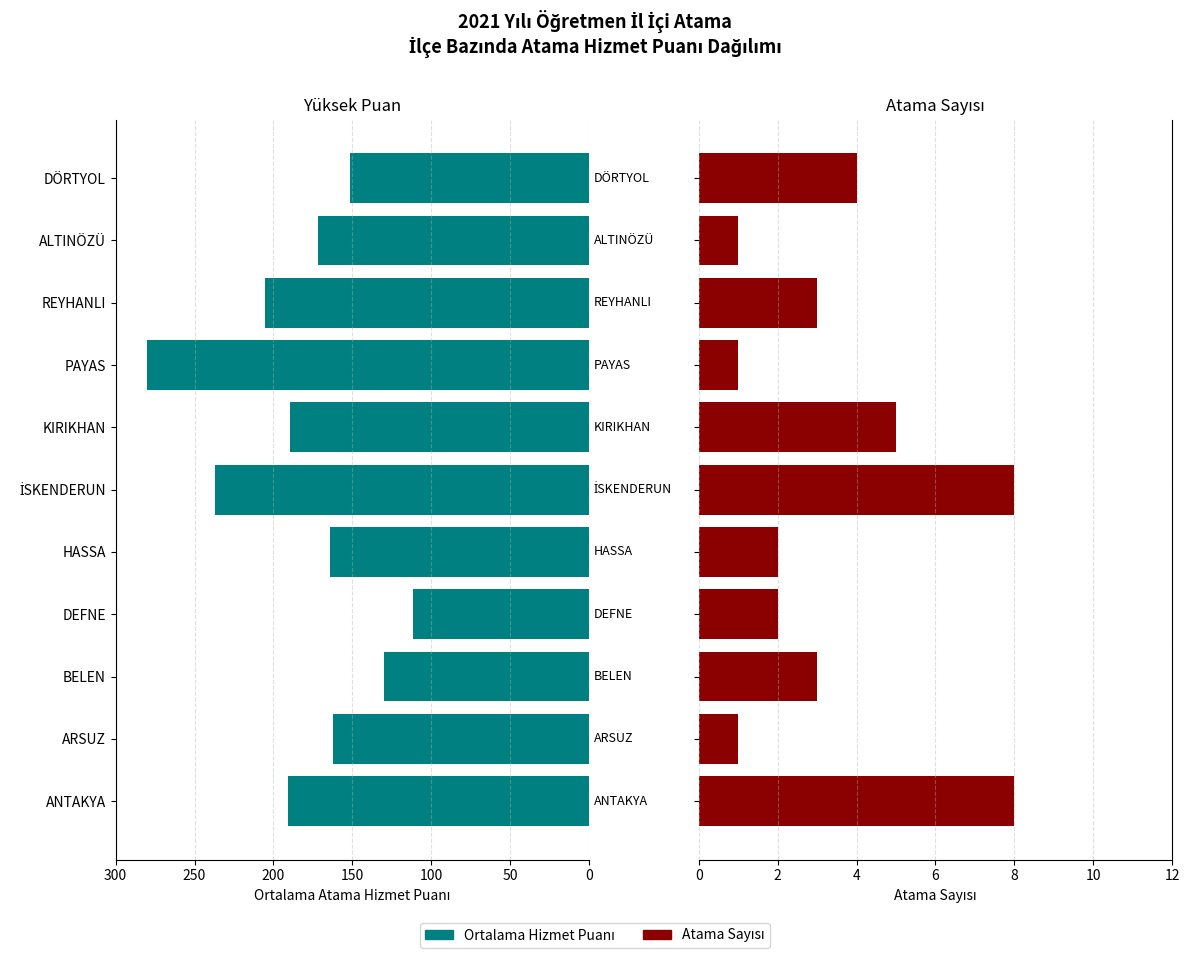

Rank the series at ALTINÖZÜ from lowest to highest value.

Atama Sayısı, Avg Hizmet Puanı